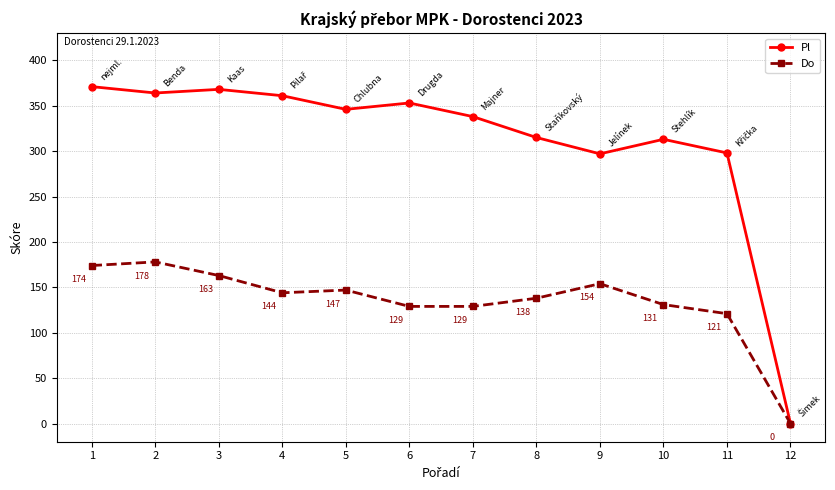

Which series has the largest total across all categories?

Pl